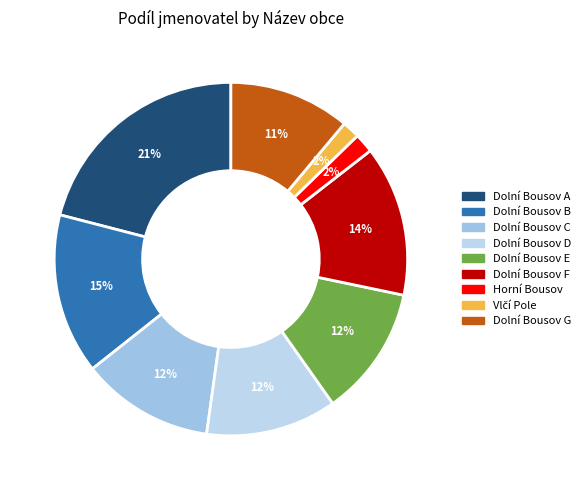

Count the number of slices in the pie.

9